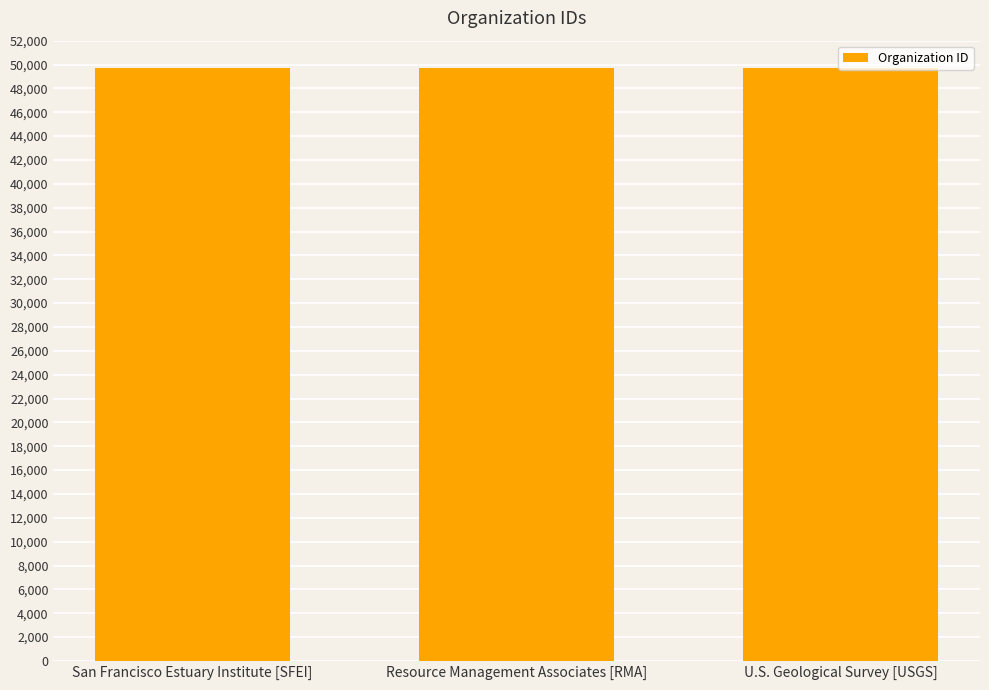

The chart shows a value of 49743 at U.S. Geological Survey [USGS]. True or false?

True